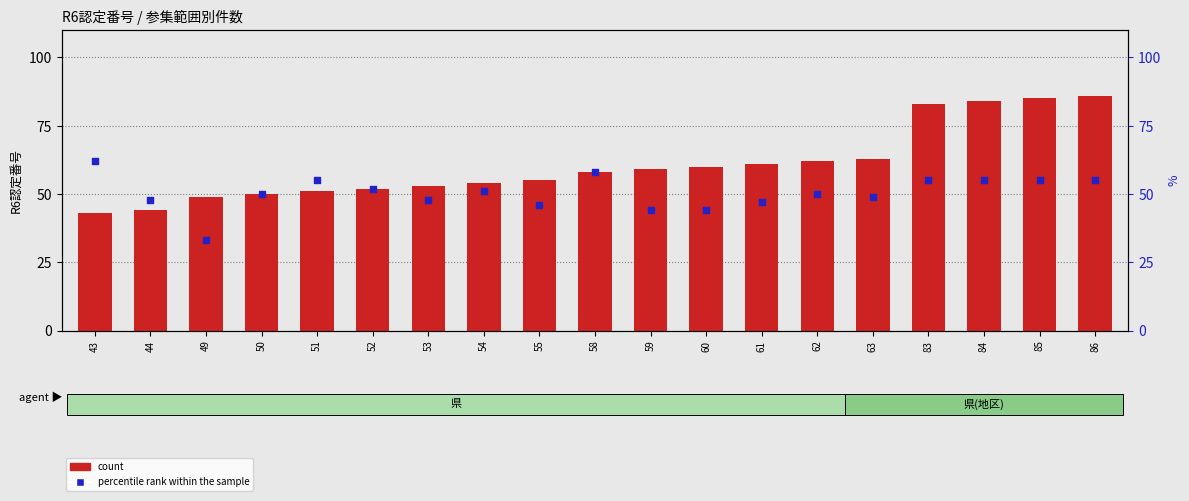

At how many categories does at least one series exceed 67?

4